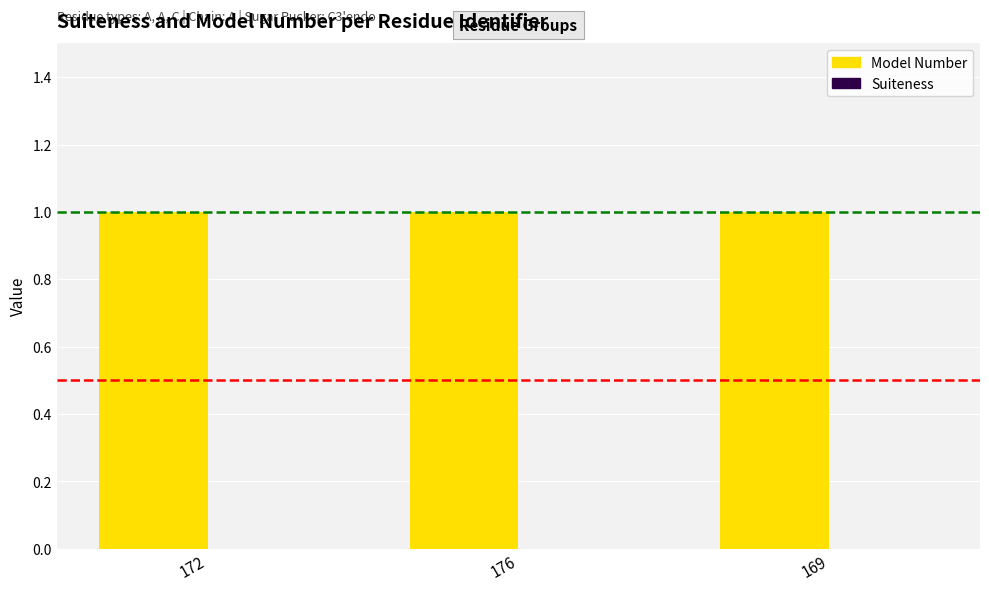

Reading left to right, transcribe all the data shown in this chart.

Model Number: 172=1	176=1	169=1
Suiteness: 172=0	176=0	169=0